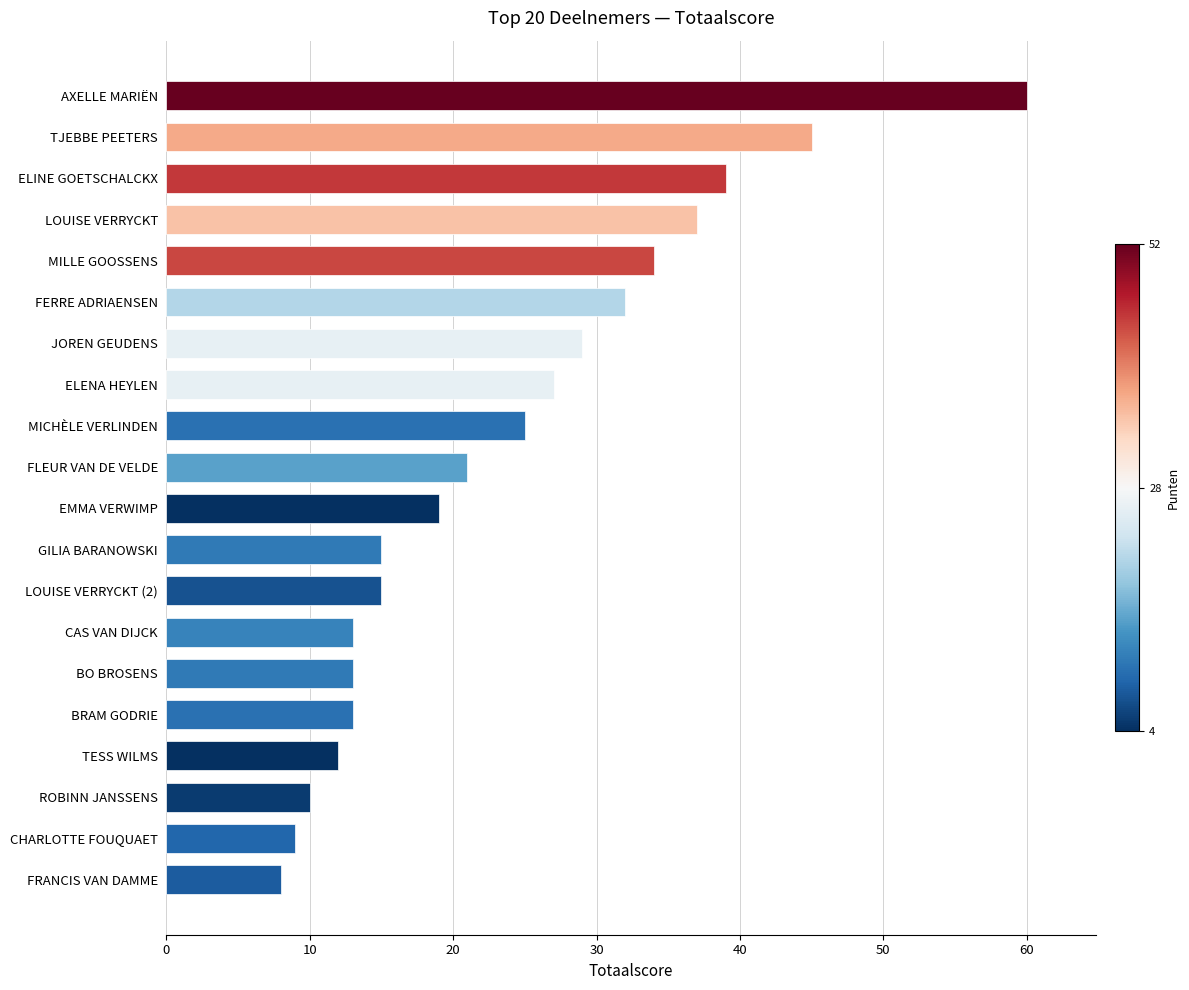

What is the ratio of the value at LOUISE VERRYCKT (2) to the value at FLEUR VAN DE VELDE?

0.7